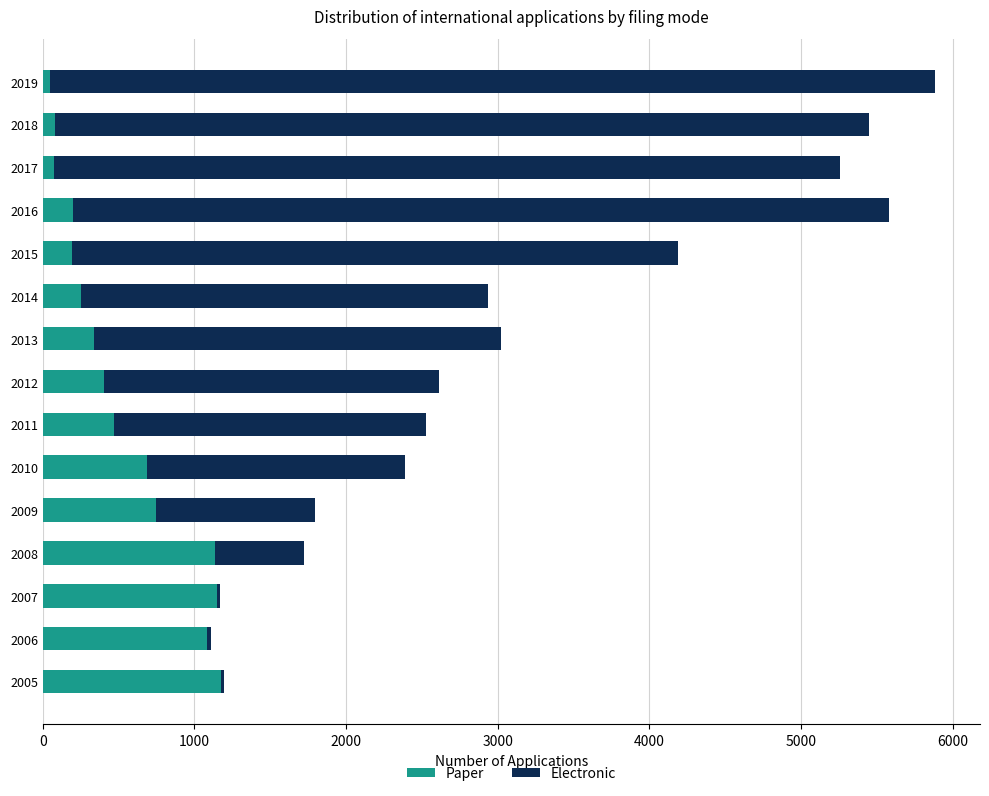

True or false: Paper has a value of 337 at 2013.

True